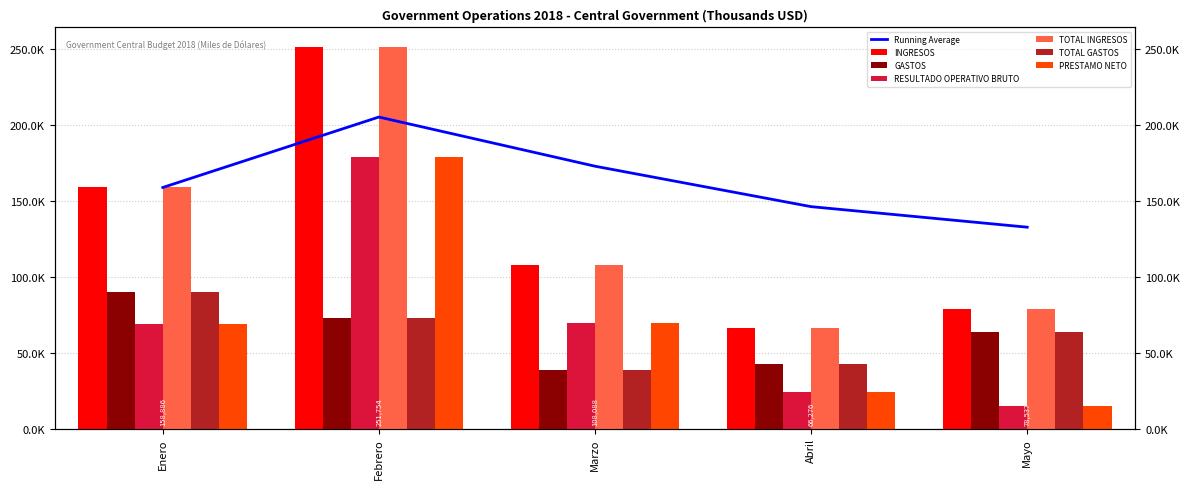

What is the total value across all series at Marzo?

432352